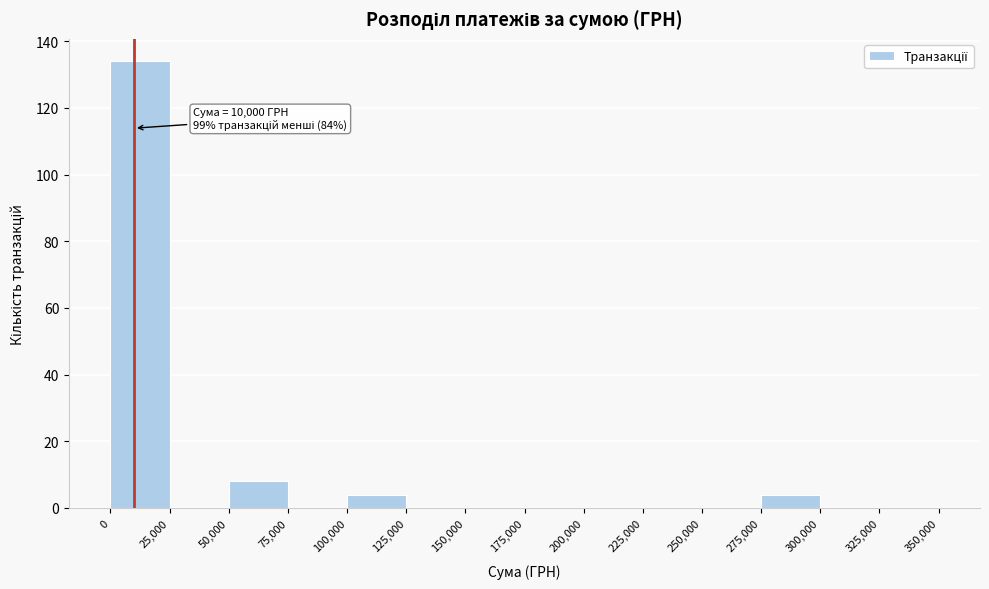

Over which range of the x-axis is the bar tallest?

0 to 25,000